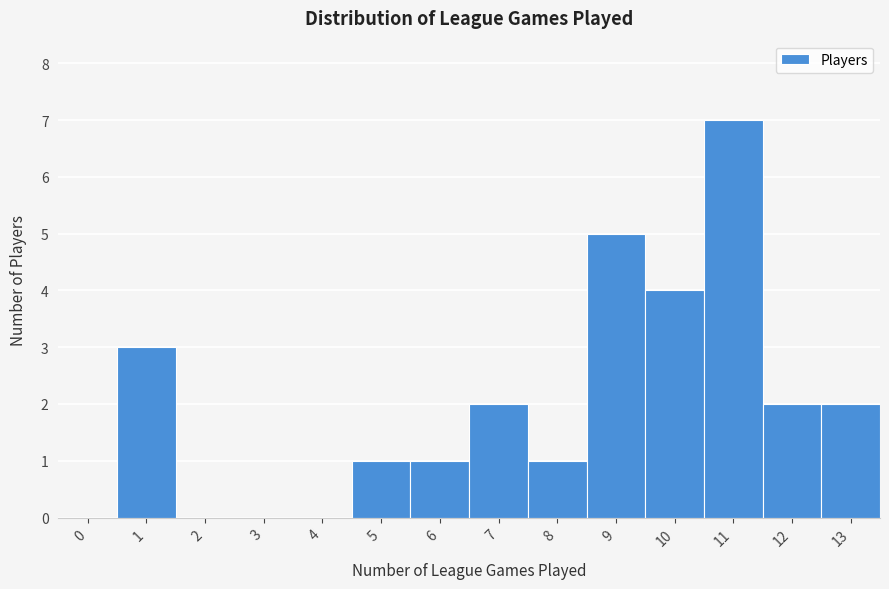

Reading left to right, extract all data points from this chart.

0=0	1=3	2=0	3=0	4=0	5=1	6=1	7=2	8=1	9=5	10=4	11=7	12=2	13=2